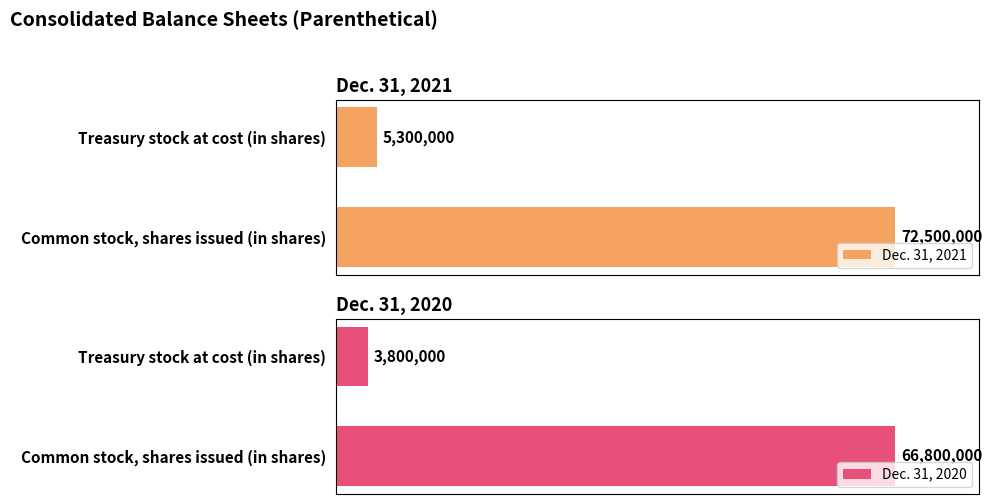

Reading left to right, transcribe all the data shown in this chart.

Dec. 31, 2021: 72500000	5300000
Dec. 31, 2020: 66800000	3800000